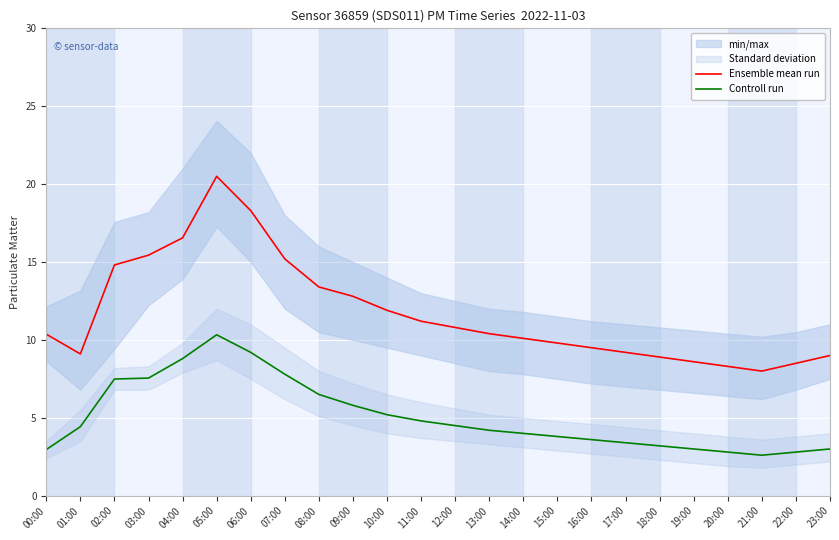

Reading left to right, what are all the values shown in this chart?

Ensemble mean run: 10.4	9.1	14.8	15.4	16.6	20.5	18.3	15.2	13.4	12.8	11.9	11.2	10.8	10.4	10.1	9.8	9.5	9.2	8.9	8.6	8.3	8.0	8.5	9.0
Controll run: 3.0	4.4	7.5	7.5	8.8	10.3	9.2	7.8	6.5	5.8	5.2	4.8	4.5	4.2	4.0	3.8	3.6	3.4	3.2	3.0	2.8	2.6	2.8	3.0